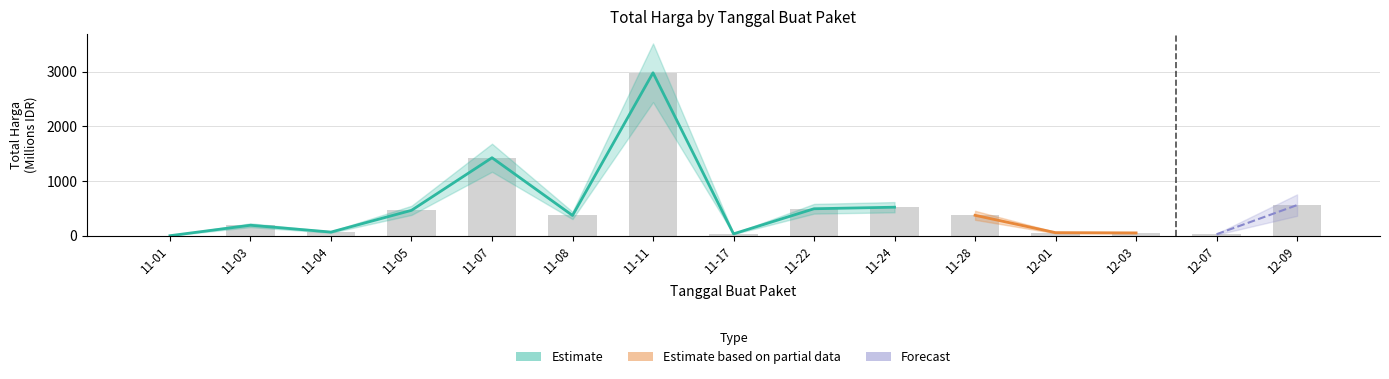

Are the bars horizontal?

No